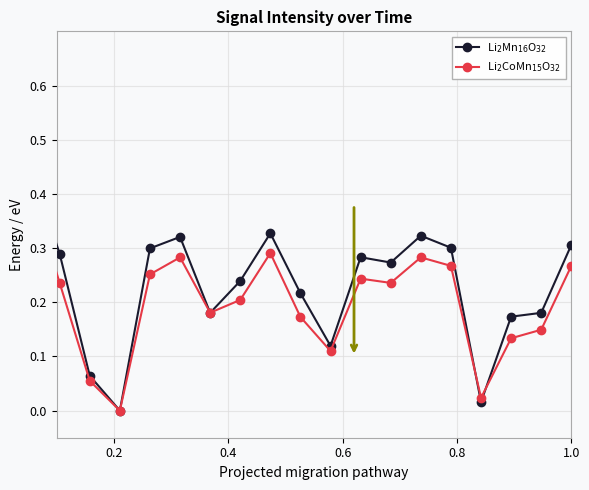

What are all the series names shown in the legend?

Li$_2$Mn$_{16}$O$_{32}$, Li$_2$CoMn$_{15}$O$_{32}$